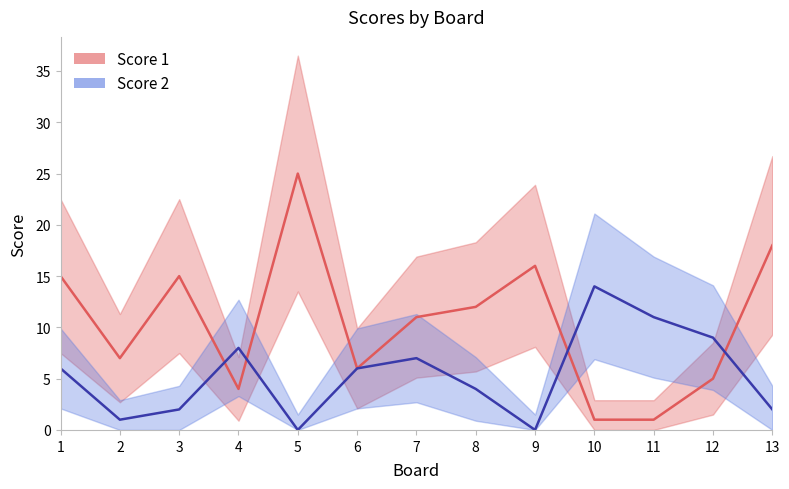

Rank the series at 8 from lowest to highest value.

Score 2 (mean), Score 1 (mean)